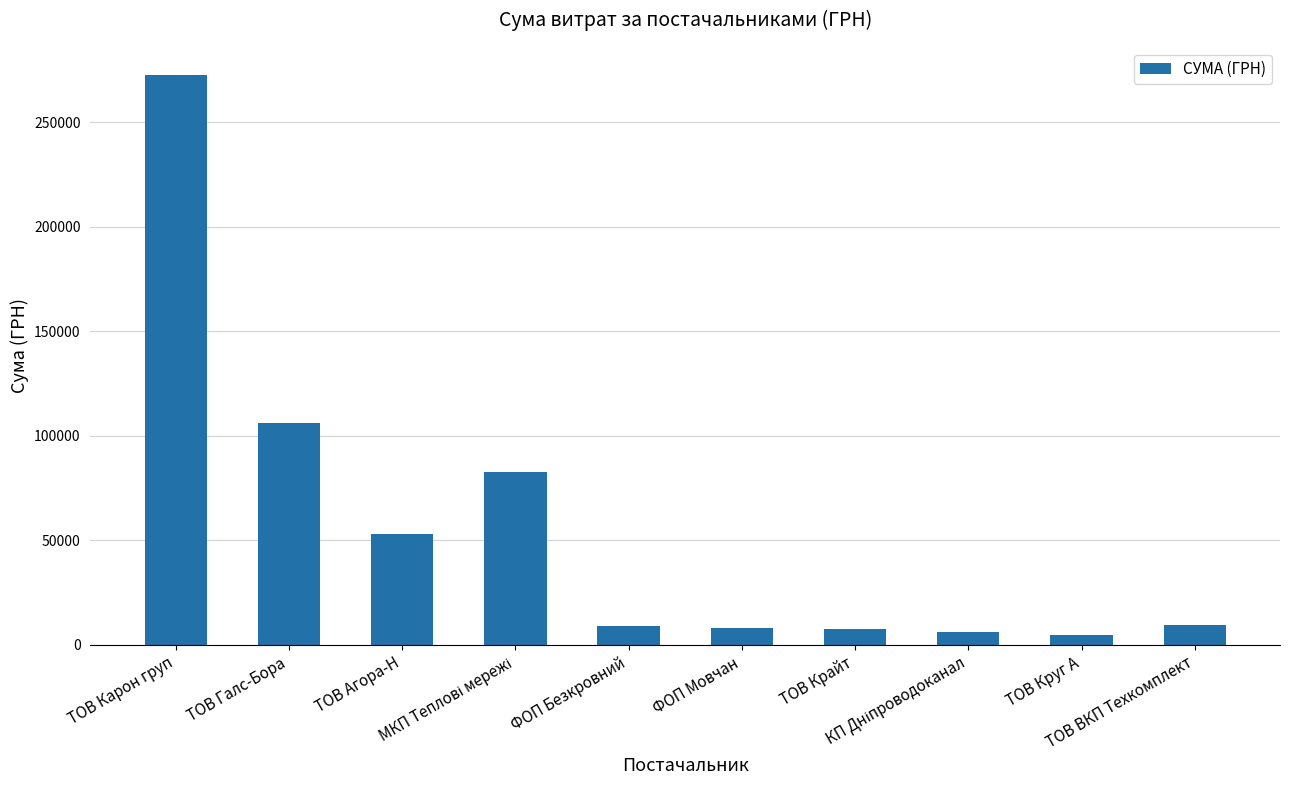

The chart shows a value of 272422.2 at ТОВ Карон груп. True or false?

True